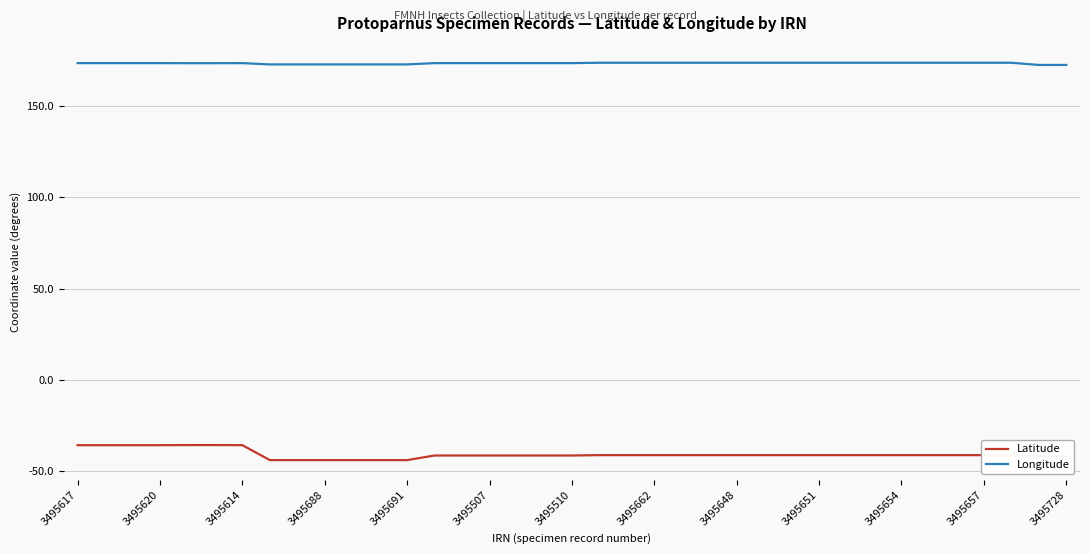

Which series has the largest range (max minus min)?

Latitude